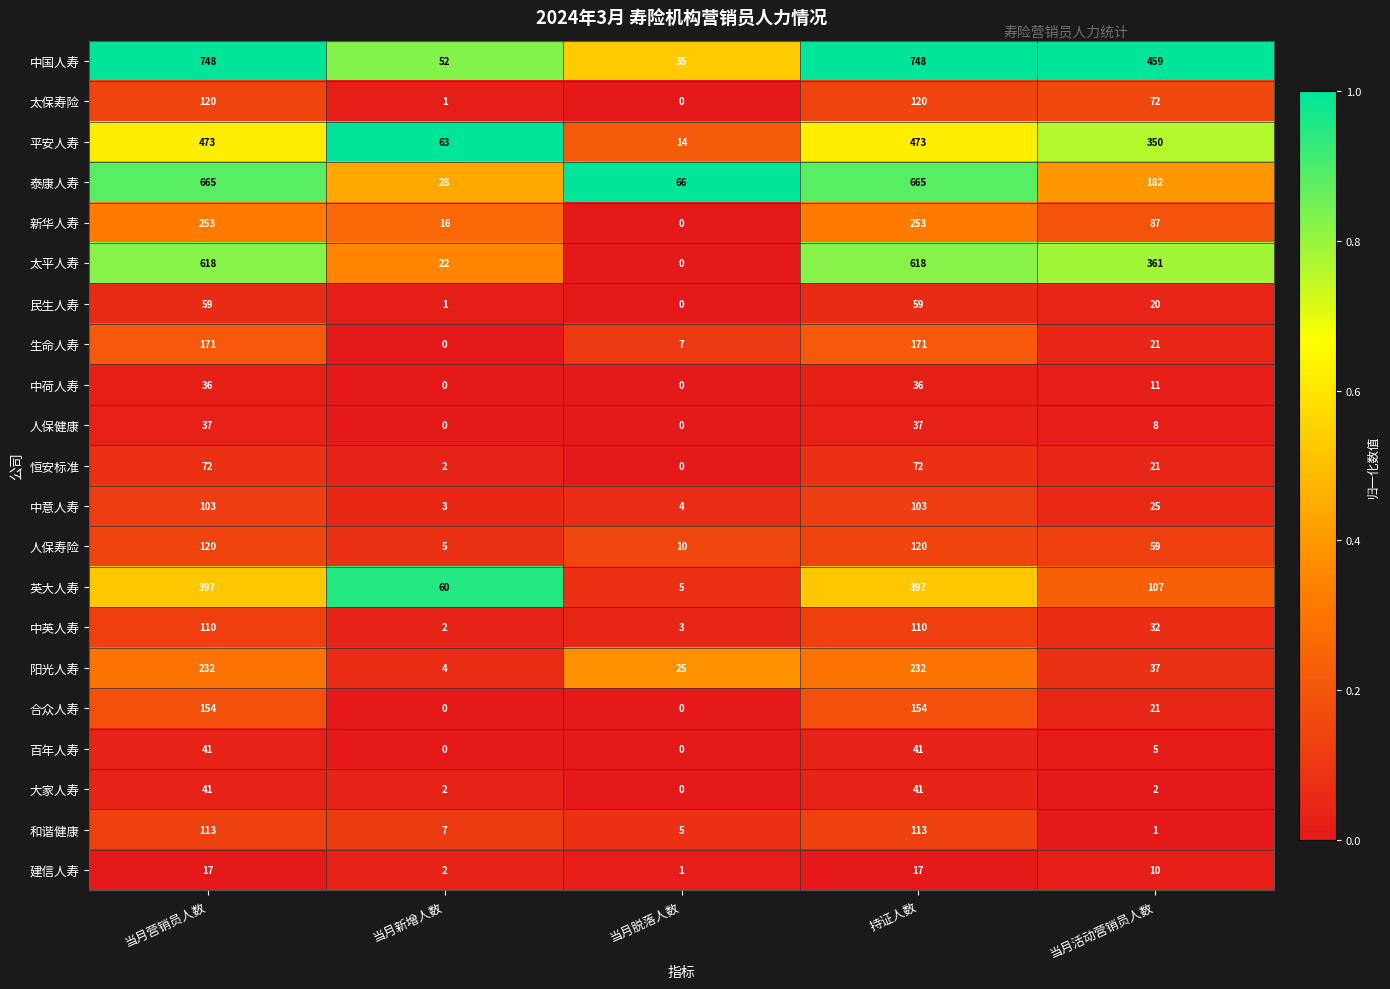

Which category has the lowest value in the 中国人寿 series?

当月脱落人数